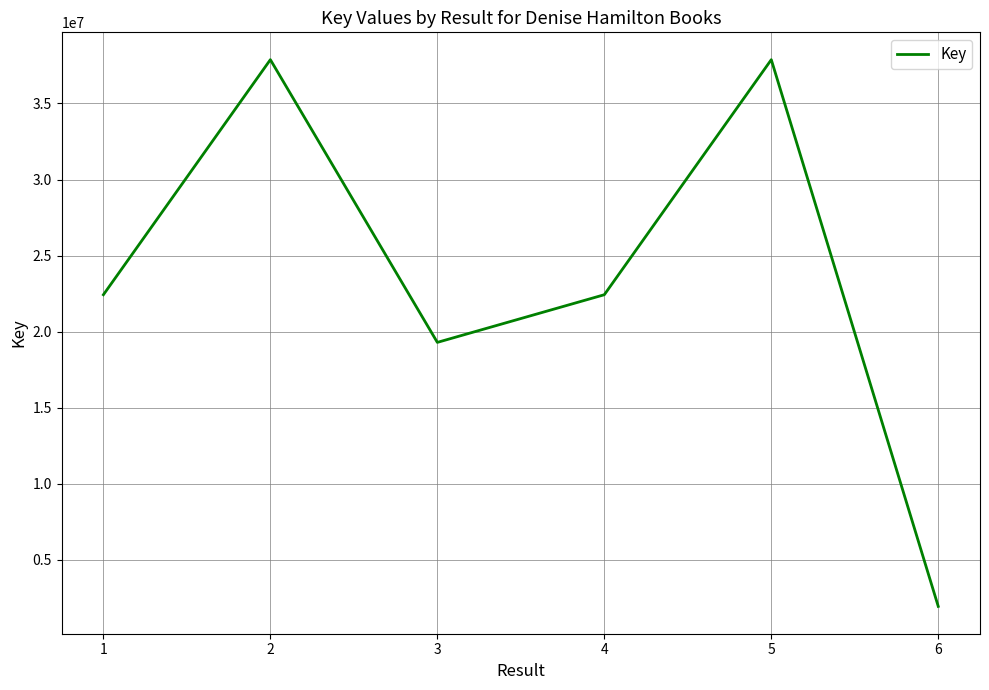

How many interior local peaks (higher than both neighbors) does the data have?

2